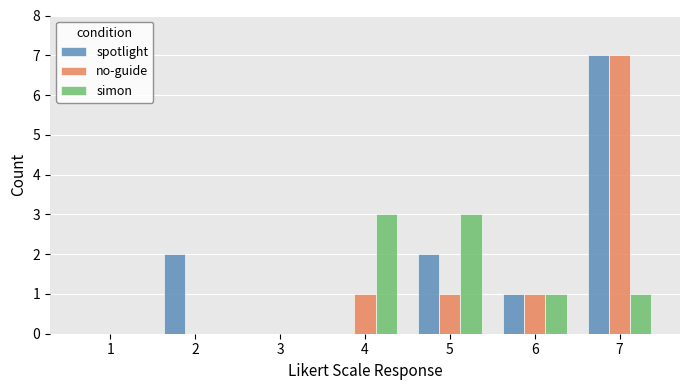

Which series changed the most between 5 and 6?

simon